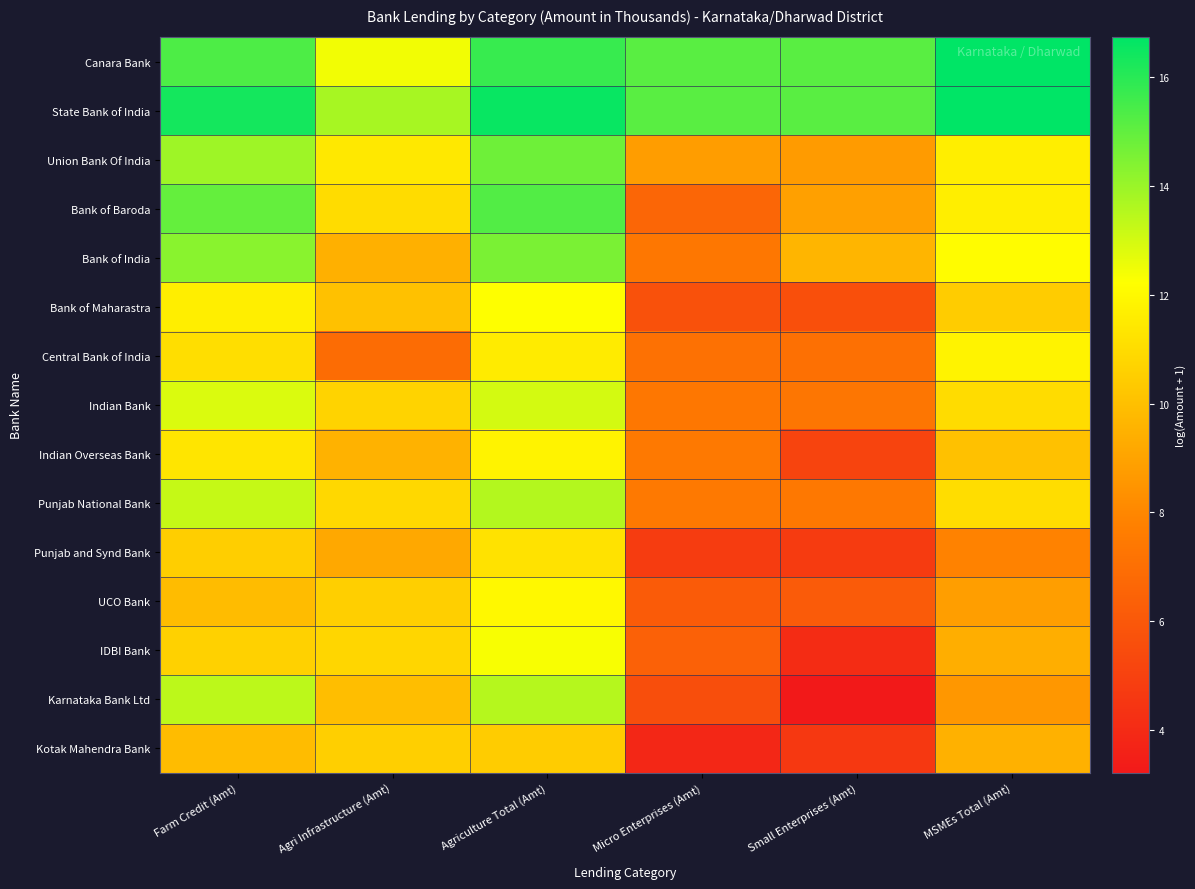

Which has a higher value, Small Enterprises (Amt) or Agriculture Total (Amt)?

Agriculture Total (Amt)